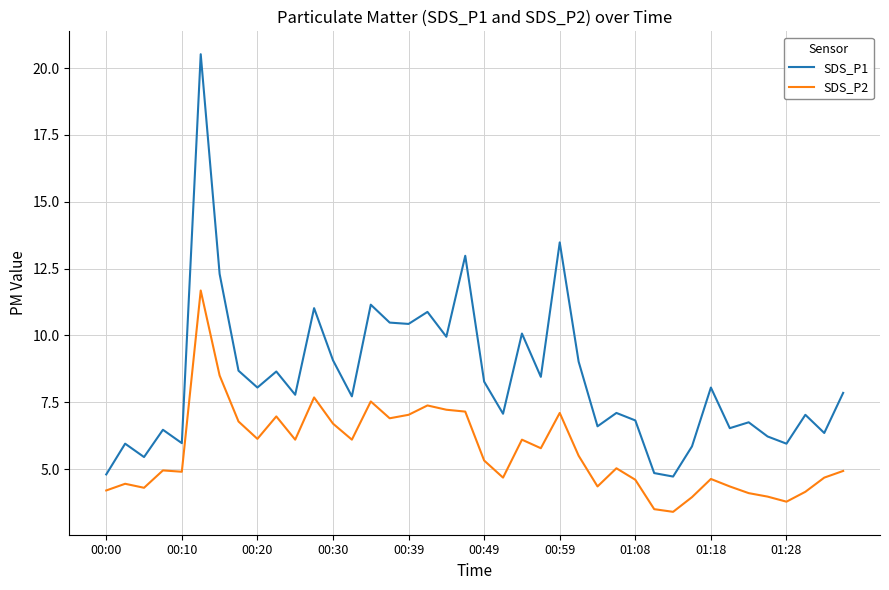

Which series has the widest spread of values?

SDS_P1